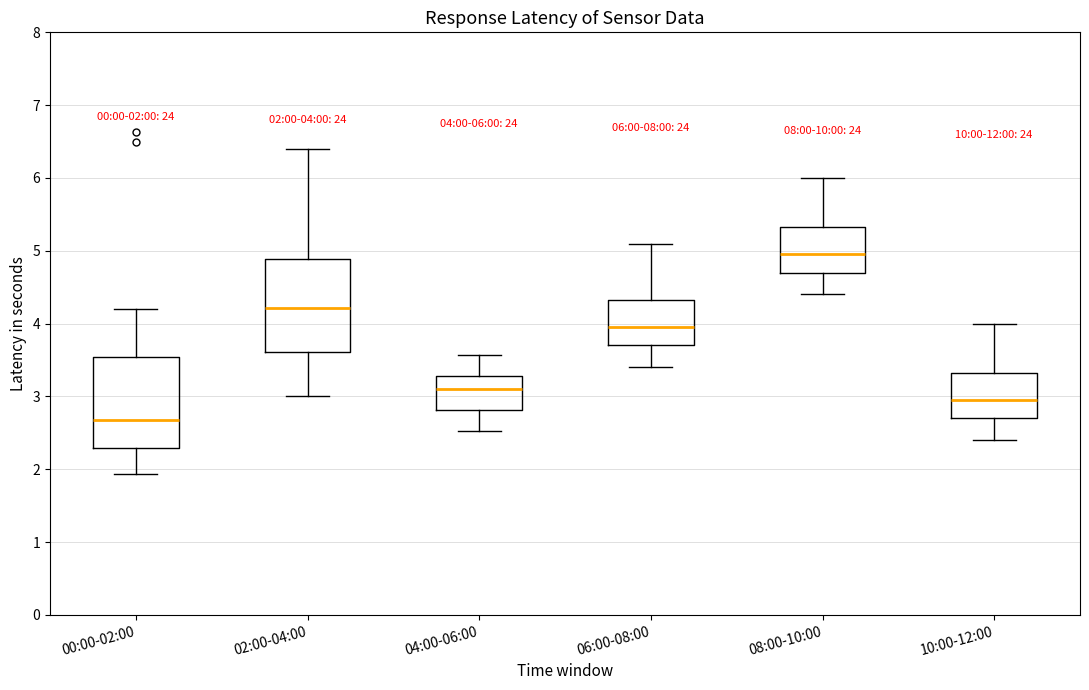

Which box has the lowest median line?

00:00-02:00